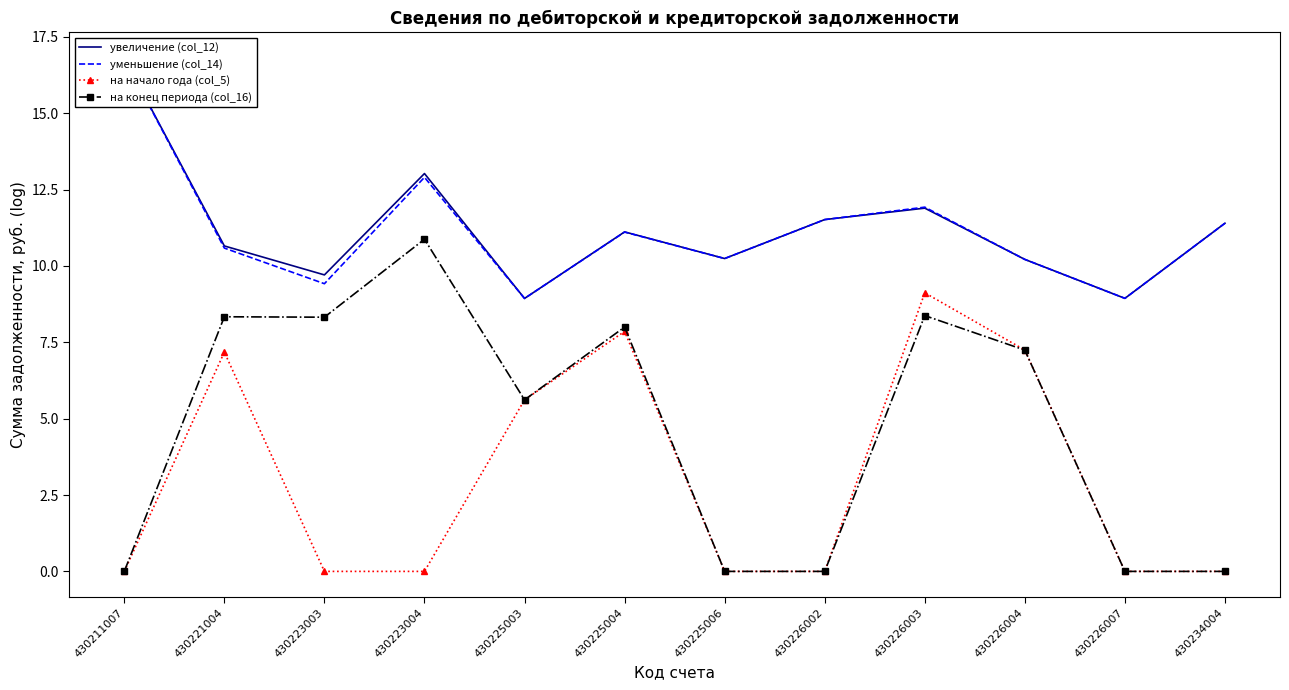

True or false: на начало года (col_5) and увеличение (col_12) intersect in this chart.

False